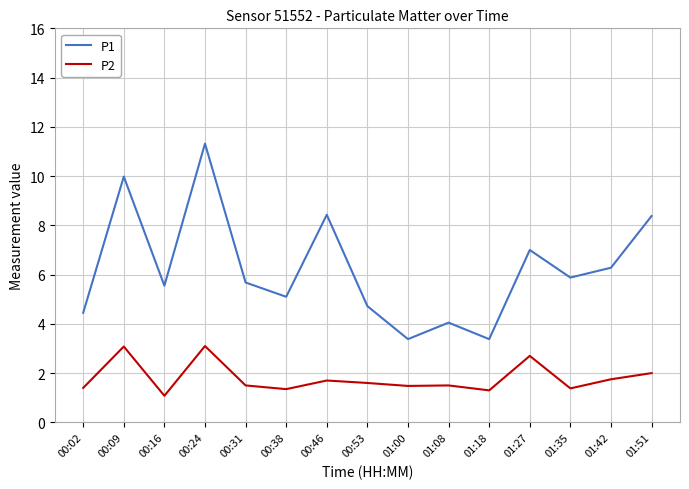

Is it true that P1 equals 17.8 at 00:24?

False